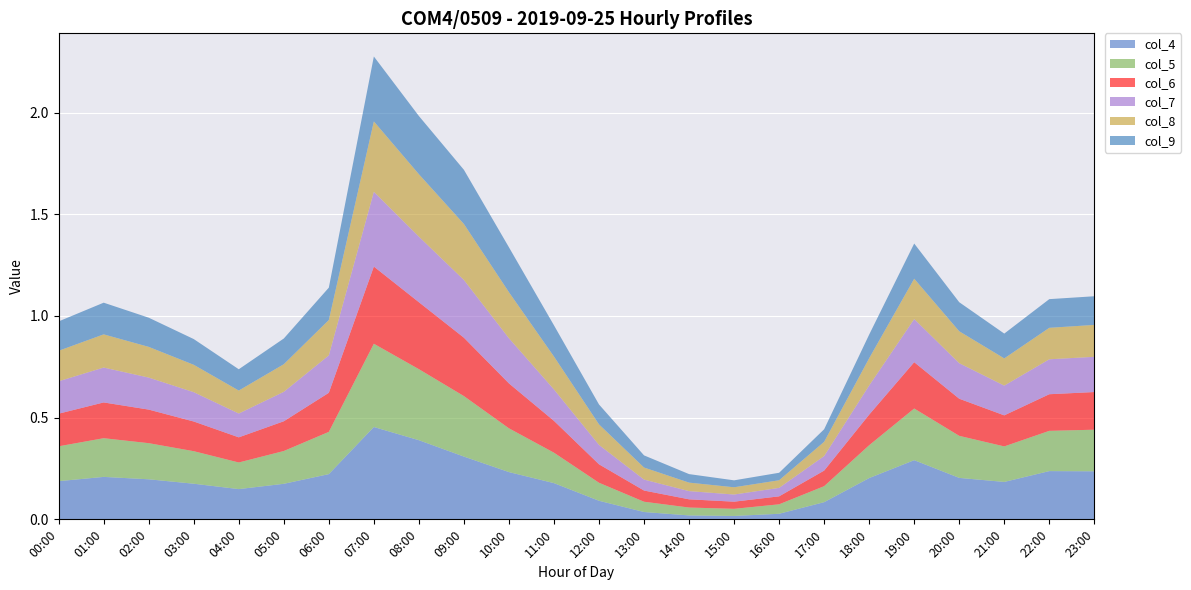

Reading left to right, list all the values displayed in this chart.

col_4: 00:00=0.2	01:00=0.2	02:00=0.2	03:00=0.2	04:00=0.1	05:00=0.2	06:00=0.2	07:00=0.5	08:00=0.4	09:00=0.3	10:00=0.2	11:00=0.2	12:00=0.1	13:00=0.0	14:00=0.0	15:00=0.0	16:00=0.0	17:00=0.1	18:00=0.2	19:00=0.3	20:00=0.2	21:00=0.2	22:00=0.2	23:00=0.2
col_5: 00:00=0.2	01:00=0.2	02:00=0.2	03:00=0.2	04:00=0.1	05:00=0.2	06:00=0.2	07:00=0.4	08:00=0.3	09:00=0.3	10:00=0.2	11:00=0.1	12:00=0.1	13:00=0.1	14:00=0.0	15:00=0.0	16:00=0.0	17:00=0.1	18:00=0.2	19:00=0.3	20:00=0.2	21:00=0.2	22:00=0.2	23:00=0.2
col_6: 00:00=0.2	01:00=0.2	02:00=0.2	03:00=0.1	04:00=0.1	05:00=0.1	06:00=0.2	07:00=0.4	08:00=0.3	09:00=0.3	10:00=0.2	11:00=0.2	12:00=0.1	13:00=0.1	14:00=0.0	15:00=0.0	16:00=0.0	17:00=0.1	18:00=0.2	19:00=0.2	20:00=0.2	21:00=0.2	22:00=0.2	23:00=0.2
col_7: 00:00=0.2	01:00=0.2	02:00=0.2	03:00=0.1	04:00=0.1	05:00=0.1	06:00=0.2	07:00=0.4	08:00=0.3	09:00=0.3	10:00=0.2	11:00=0.2	12:00=0.1	13:00=0.1	14:00=0.0	15:00=0.0	16:00=0.0	17:00=0.1	18:00=0.1	19:00=0.2	20:00=0.2	21:00=0.1	22:00=0.2	23:00=0.2
col_8: 00:00=0.1	01:00=0.2	02:00=0.2	03:00=0.1	04:00=0.1	05:00=0.1	06:00=0.2	07:00=0.3	08:00=0.3	09:00=0.3	10:00=0.2	11:00=0.2	12:00=0.1	13:00=0.1	14:00=0.0	15:00=0.0	16:00=0.0	17:00=0.1	18:00=0.1	19:00=0.2	20:00=0.2	21:00=0.1	22:00=0.2	23:00=0.2
col_9: 00:00=0.1	01:00=0.2	02:00=0.1	03:00=0.1	04:00=0.1	05:00=0.1	06:00=0.2	07:00=0.3	08:00=0.3	09:00=0.3	10:00=0.2	11:00=0.2	12:00=0.1	13:00=0.1	14:00=0.0	15:00=0.0	16:00=0.0	17:00=0.1	18:00=0.1	19:00=0.2	20:00=0.1	21:00=0.1	22:00=0.1	23:00=0.1